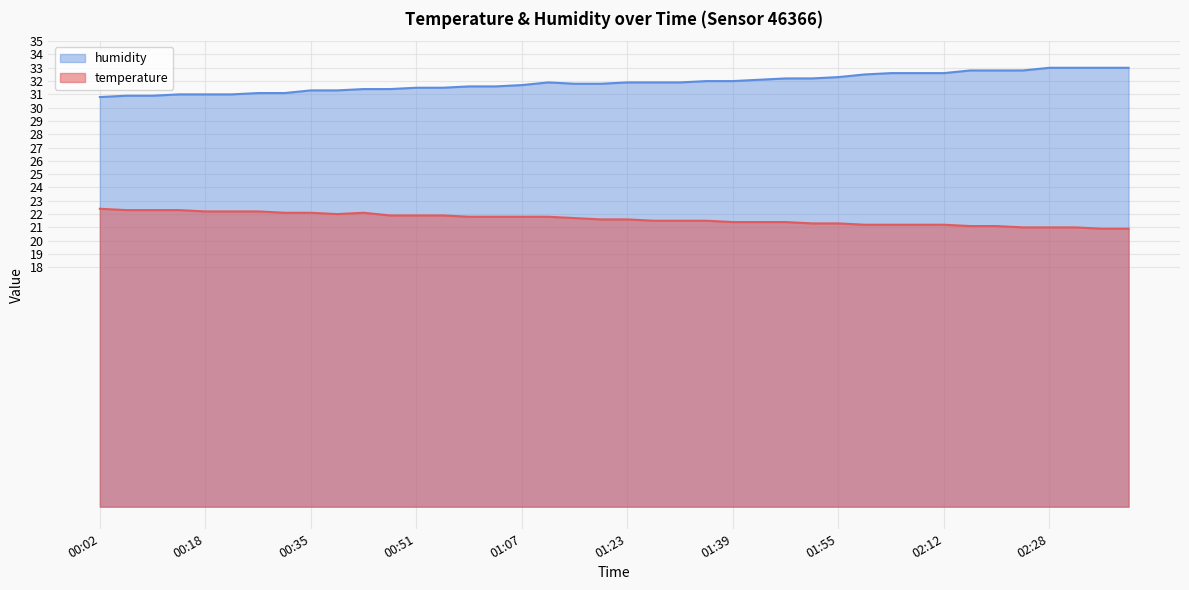

What is the smallest value displayed?

20.9